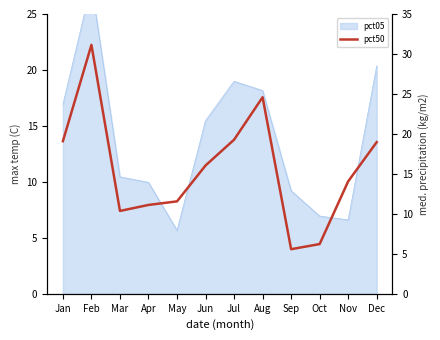

Which label corresponds to the smallest value in the chart?

Sep